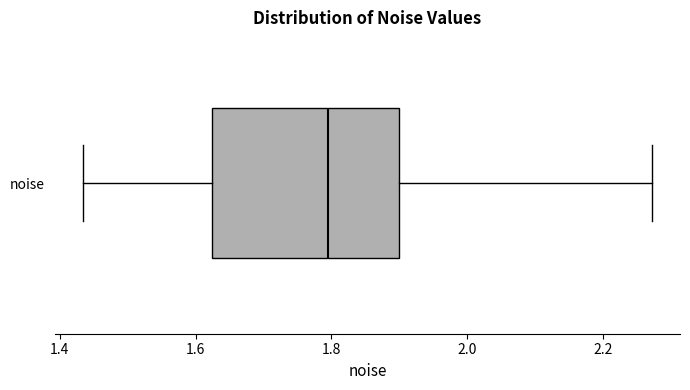

Where does the right whisker of the box for noise end on the x-axis? The values are not printed on the chart, so give them approximately, as read against the axis.

2.28